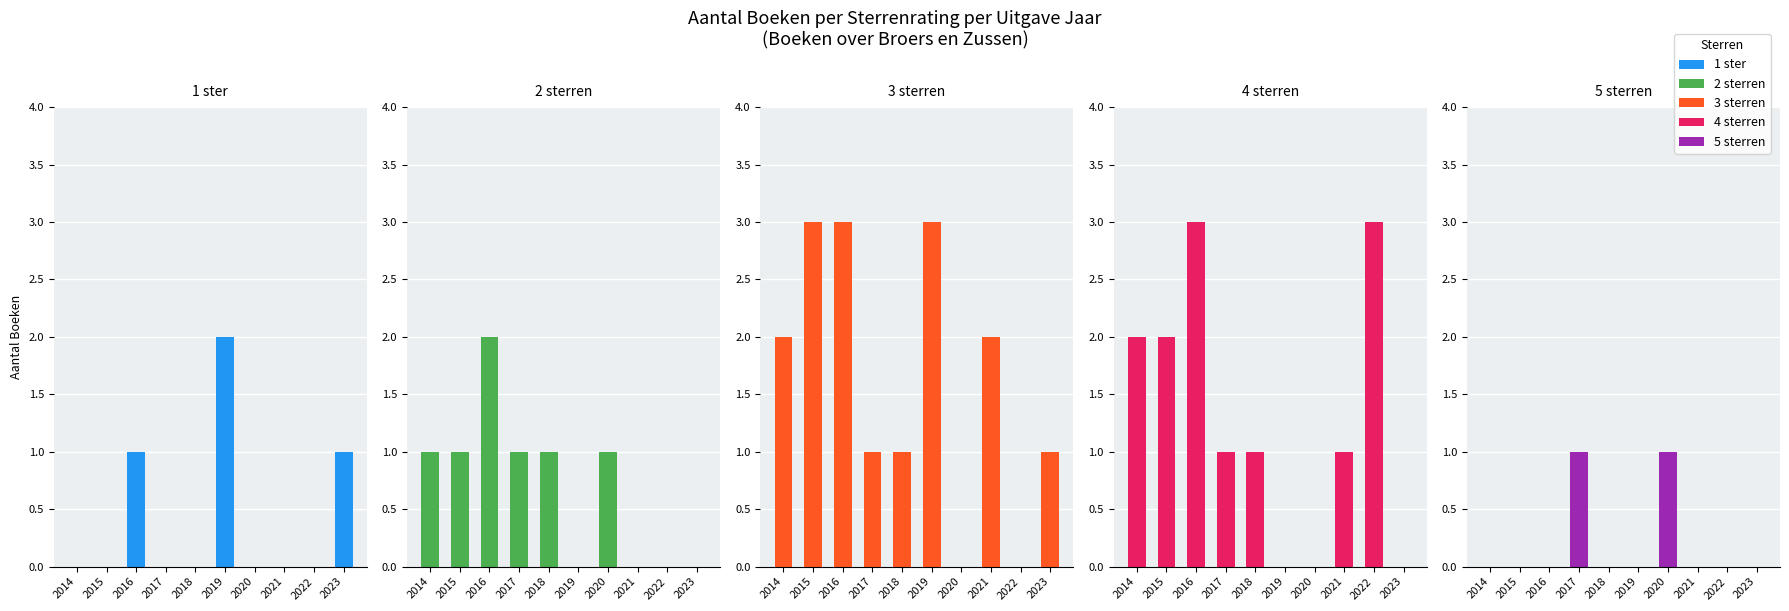

Reading left to right, list all the values displayed in this chart.

1 ster: 0	0	1	0	0	2	0	0	0	1
2 sterren: 1	1	2	1	1	0	1	0	0	0
3 sterren: 2	3	3	1	1	3	0	2	0	1
4 sterren: 2	2	3	1	1	0	0	1	3	0
5 sterren: 0	0	0	1	0	0	1	0	0	0